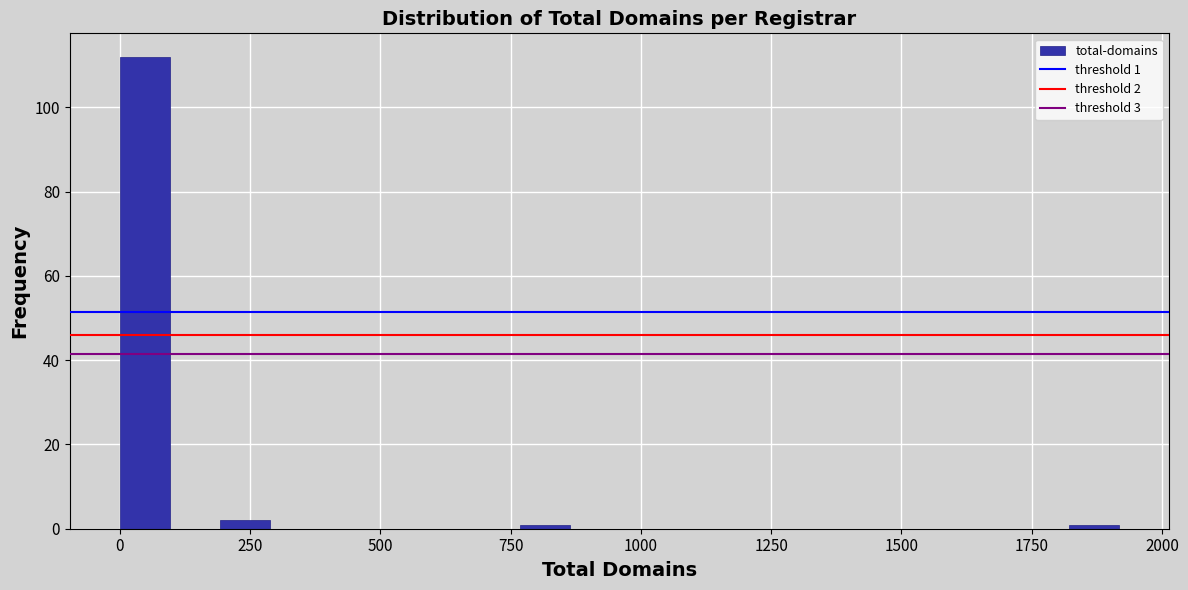

Around what value on the x-axis is the tallest bar? Give the approximate position of its centre, as read against the axis.

50